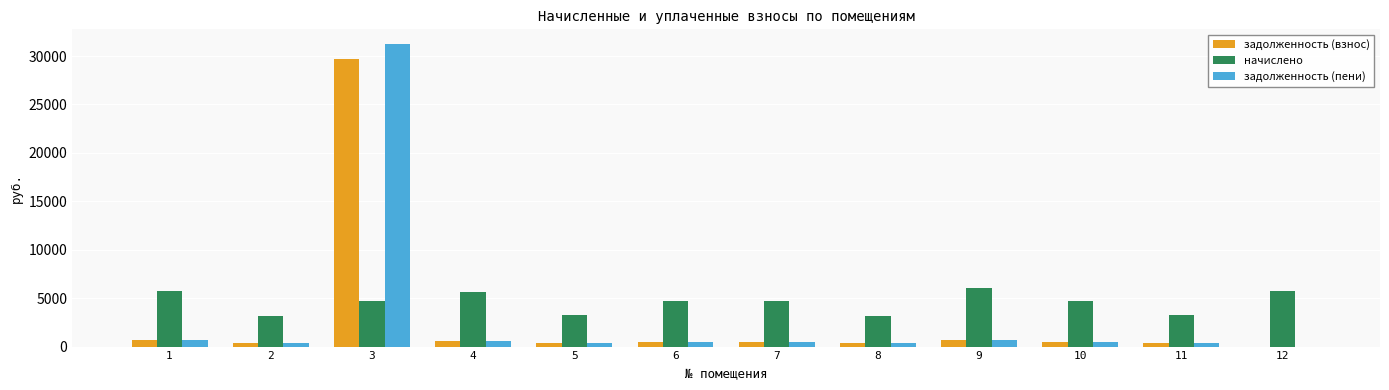

Between 8 and 12, which series saw the biggest shift?

начислено